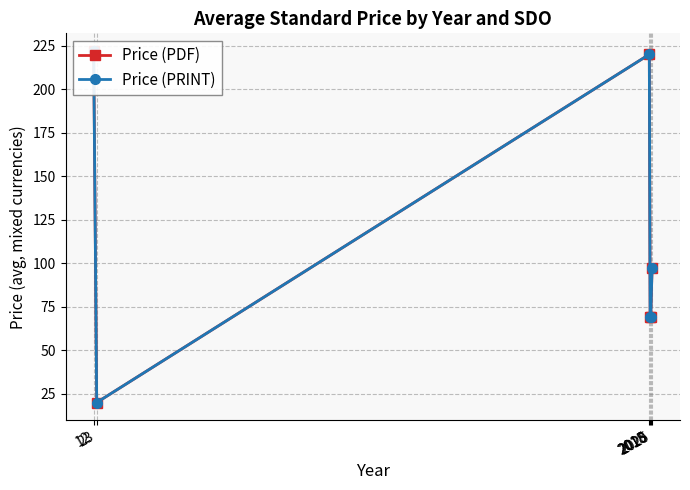

Reading right to left, extract all data points from this chart.

Price (PDF): 97.4	69.0	69.0	220.0	20.0	222.0
Price (PRINT): 97.4	69.0	69.0	220.0	20.0	222.0